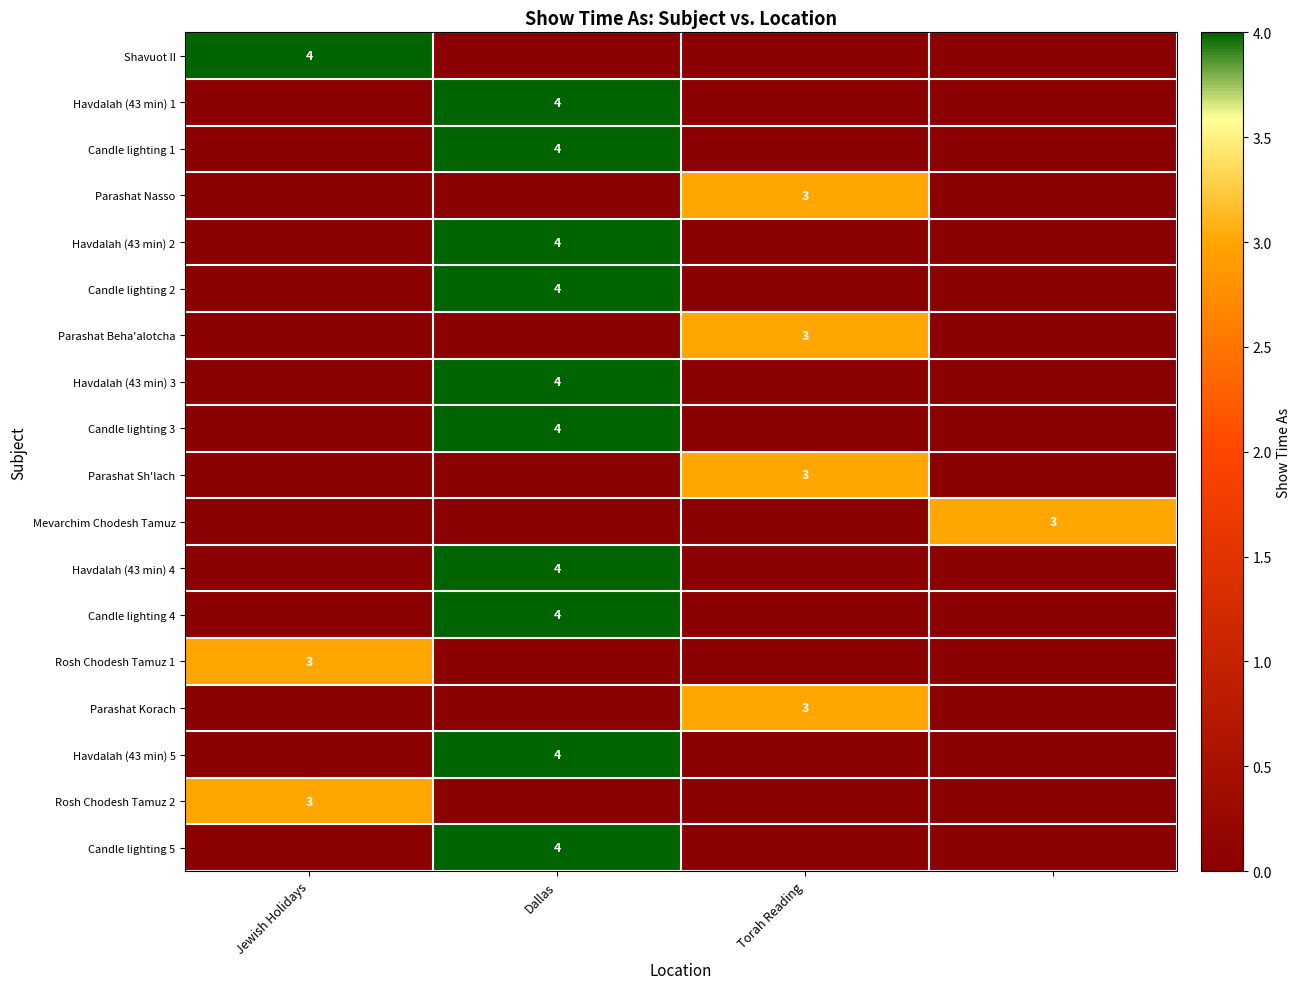

Is it true that Candle lighting 2 equals 1 at Dallas?

False